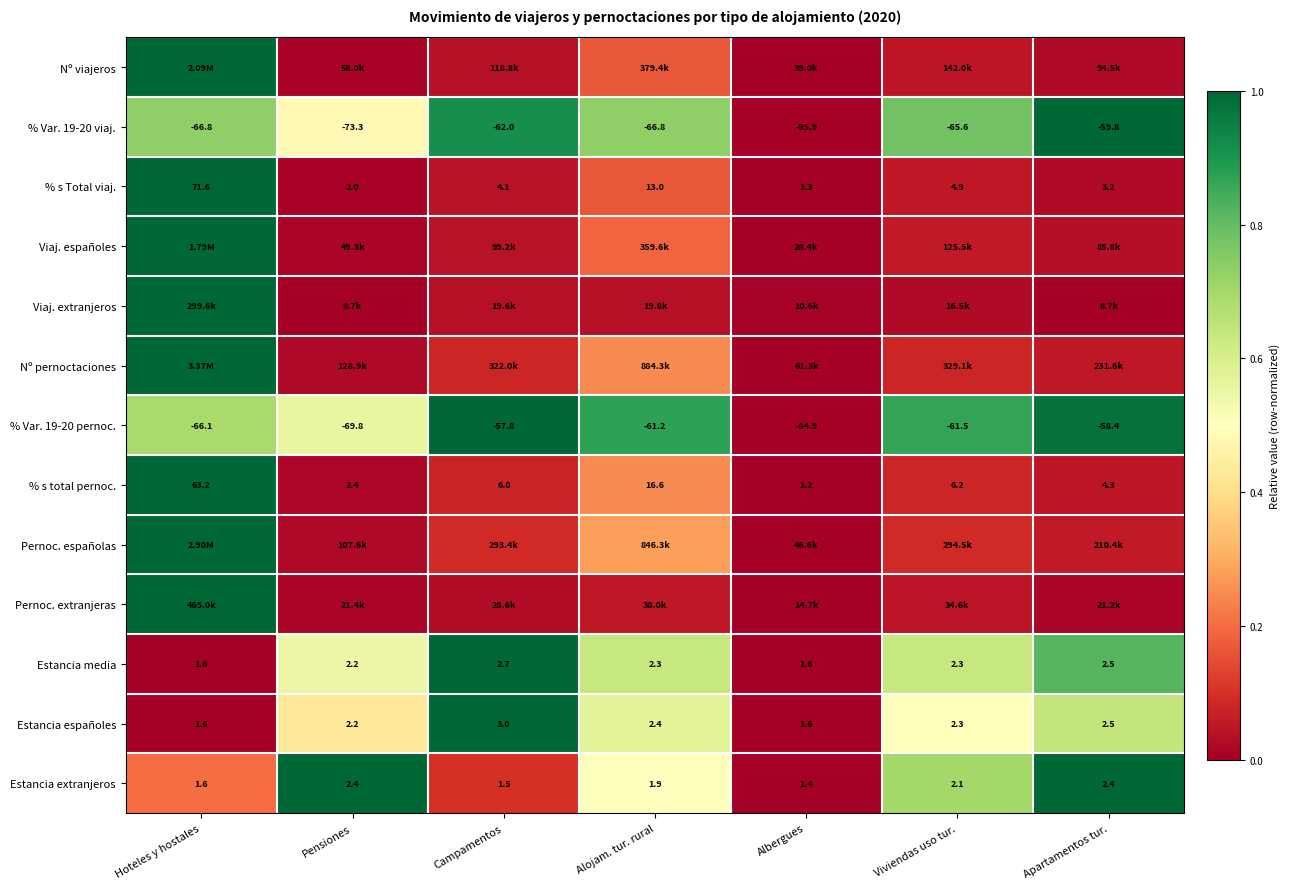

Which category has the highest value in the % s Total viaj. series?

Hoteles y hostales